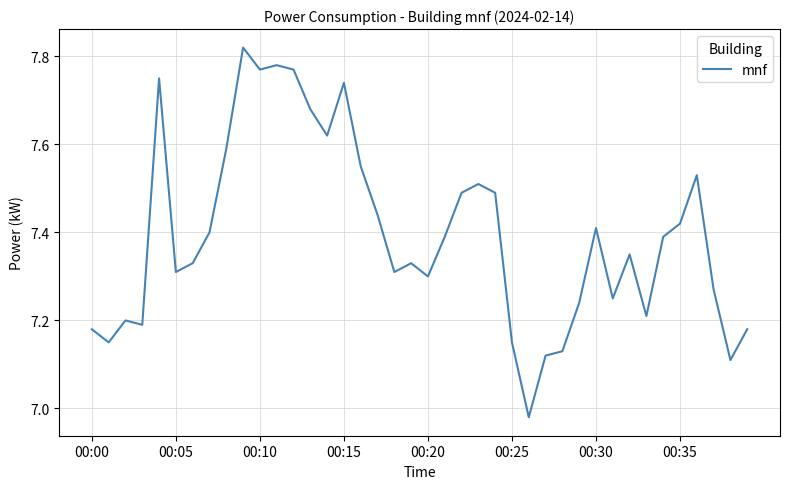

Does the chart display data point markers on the line(s)?

No